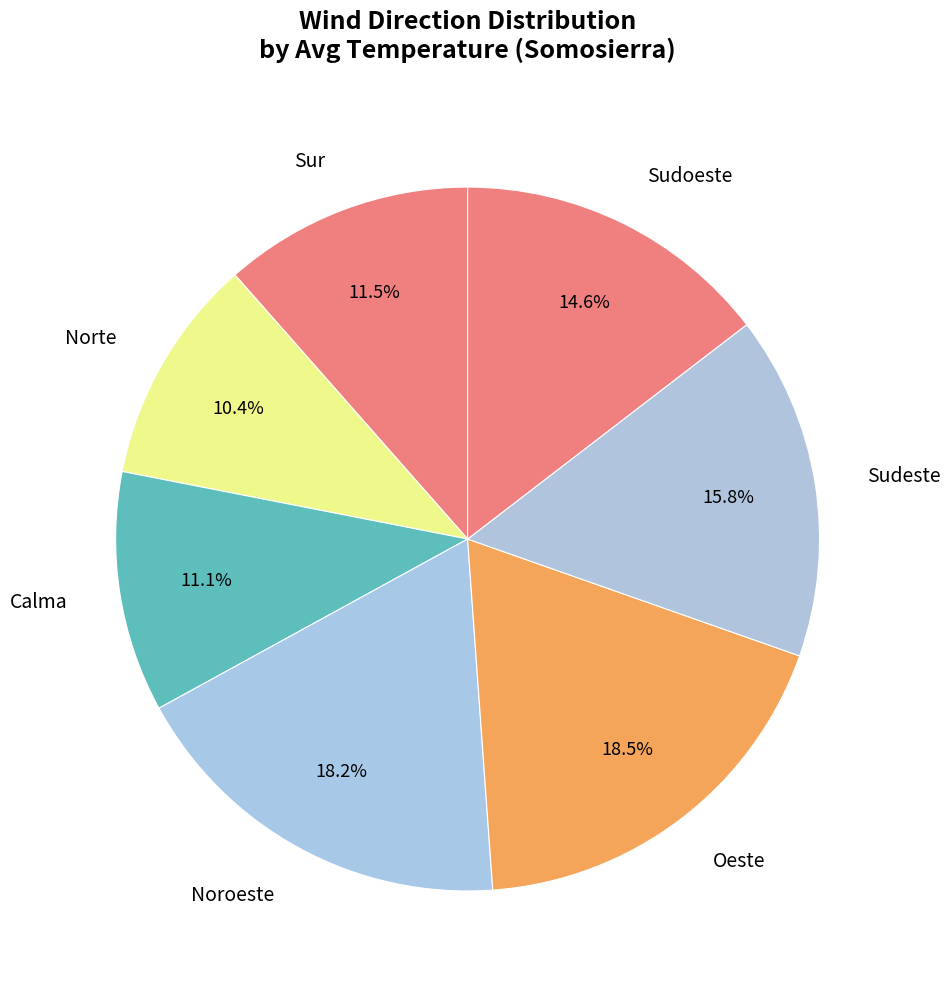

Is the sum of Noroeste and Sudeste greater than half?

No